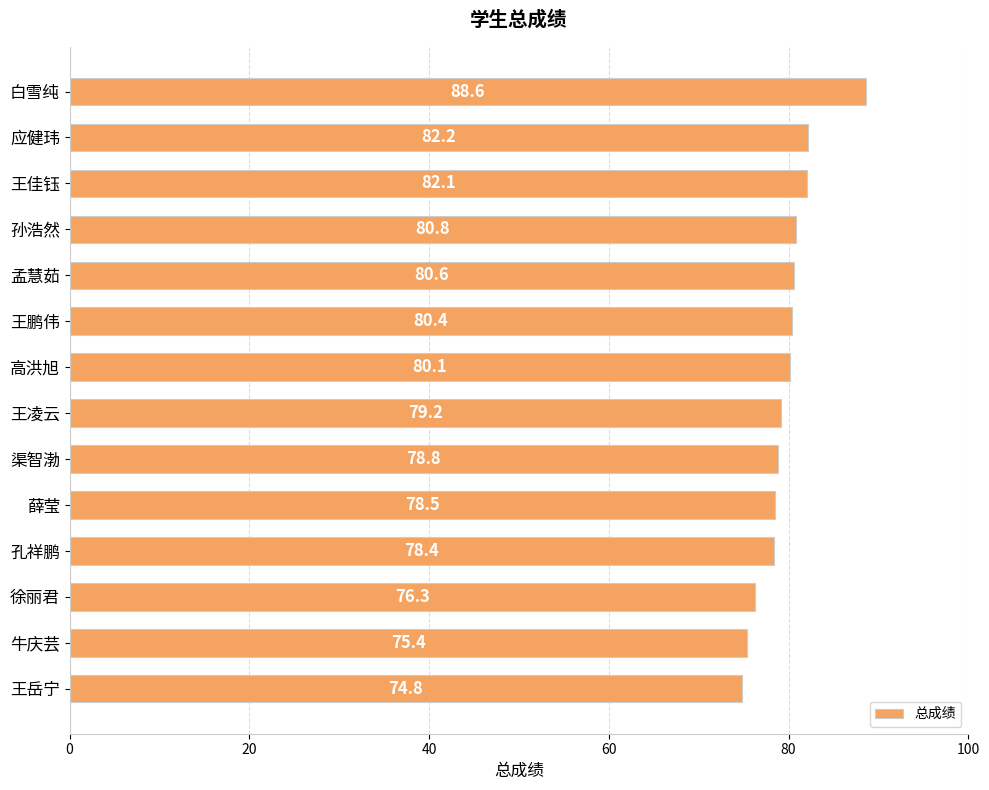

The value at 孙浩然 is 121.0. True or false?

False